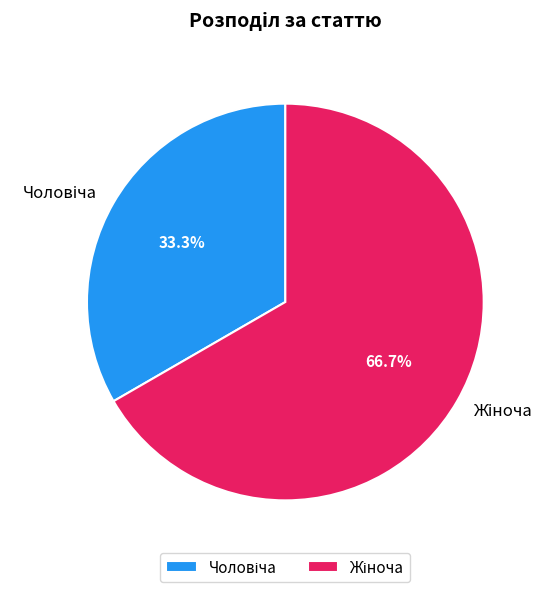

Does any single category account for the majority?

Yes